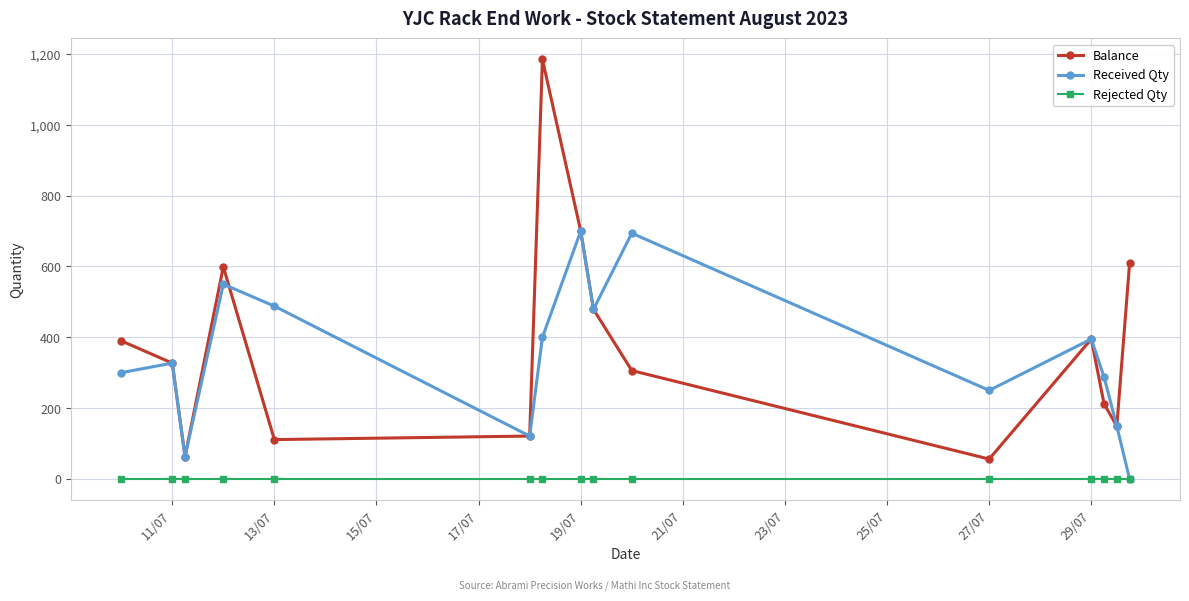

Which series has the widest spread of values?

Balance